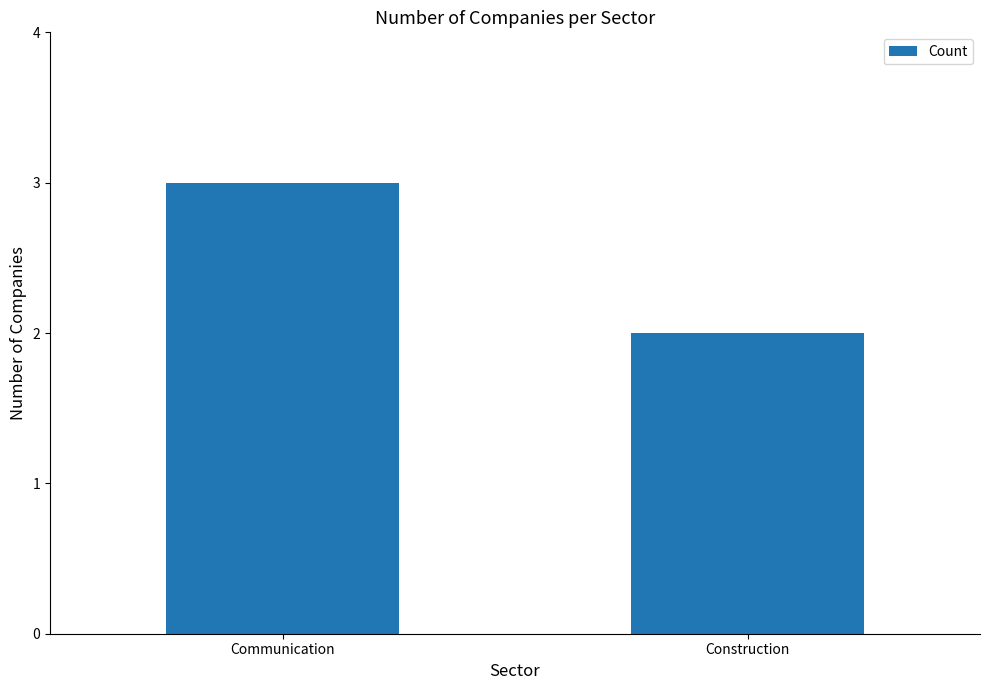

Reading left to right, transcribe all the data shown in this chart.

Communication=3	Construction=2